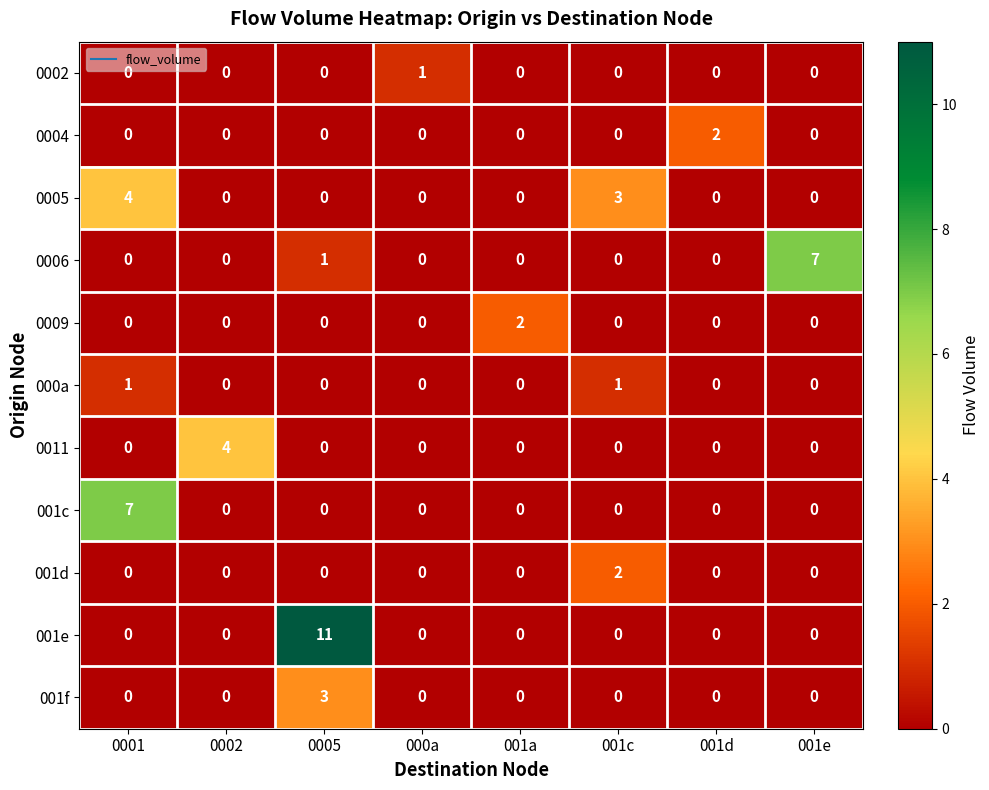

What is the sum of the 0011 values at 0001 and 0002?

4